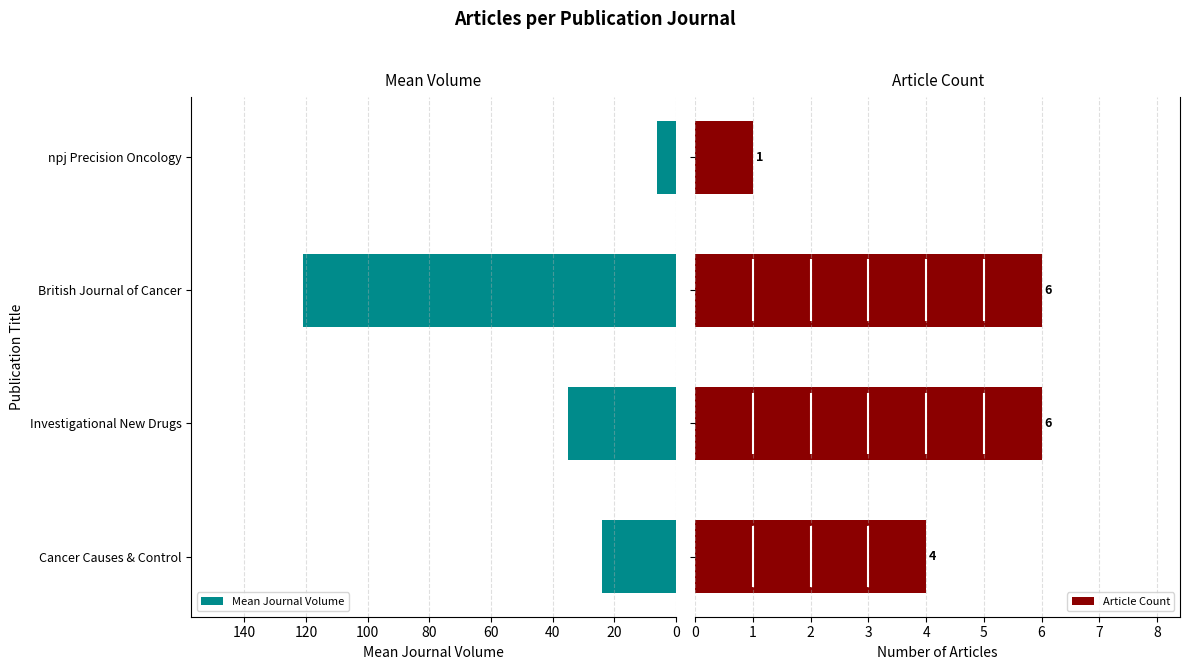

Which series has the widest spread of values?

Mean Journal Volume